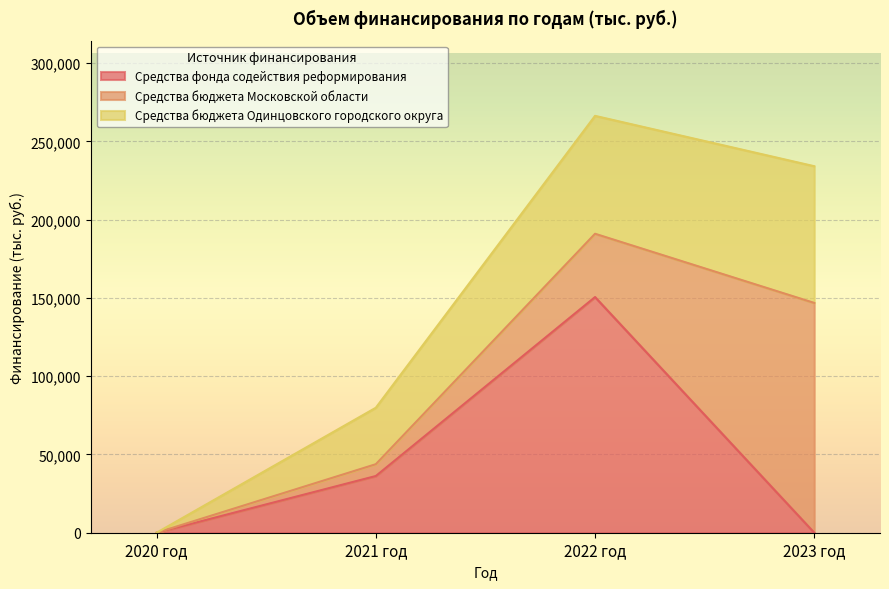

Reading left to right, what are all the values shown in this chart?

Средства фонда содействия реформирования: 2020 год=0.0	2021 год=36239.4	2022 год=150592.5	2023 год=0.0
Средства бюджета Московской области: 2020 год=0.0	2021 год=7549.9	2022 год=40453.7	2023 год=146847.4
Средства бюджета Одинцовского городского округа: 2020 год=0.0	2021 год=36078.9	2022 год=75338.0	2023 год=87359.0